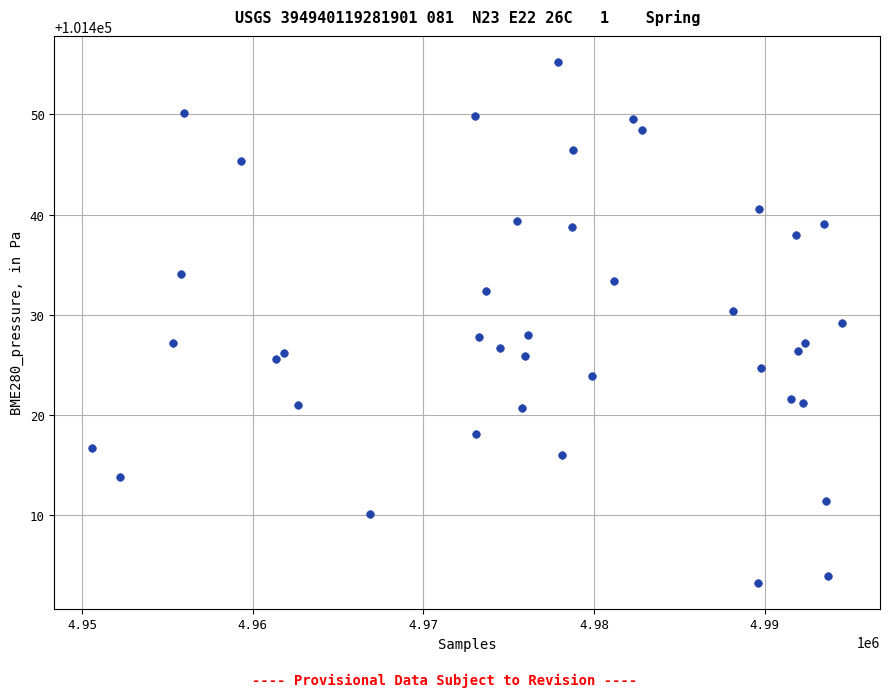

What is the range of Y values (max minus min)?

52.0